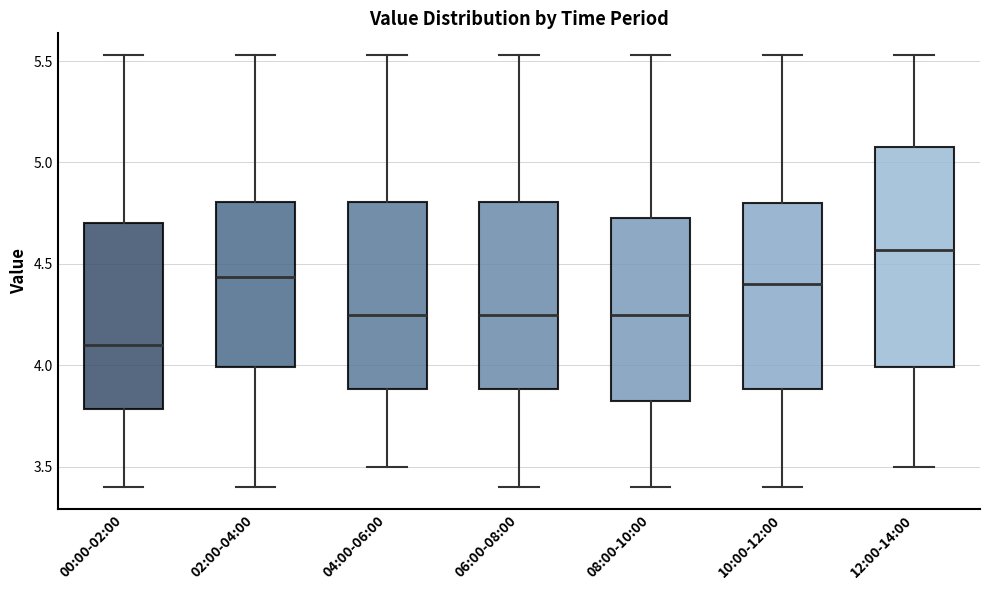

Reading left to right, transcribe this box plot: for each box, give where its median line is, the range the box spans, and where its two whiskers end, as read against the y-axis. The values are not printed on the chart, so give them approximately, as read against the axis.

00:00-02:00: median 4.10, box 3.80 to 4.70, whiskers 3.40 to 5.55
02:00-04:00: median 4.45, box 4.00 to 4.80, whiskers 3.40 to 5.55
04:00-06:00: median 4.25, box 3.90 to 4.80, whiskers 3.50 to 5.55
06:00-08:00: median 4.25, box 3.90 to 4.80, whiskers 3.40 to 5.55
08:00-10:00: median 4.25, box 3.80 to 4.75, whiskers 3.40 to 5.55
10:00-12:00: median 4.40, box 3.90 to 4.80, whiskers 3.40 to 5.55
12:00-14:00: median 4.55, box 4.00 to 5.10, whiskers 3.50 to 5.55